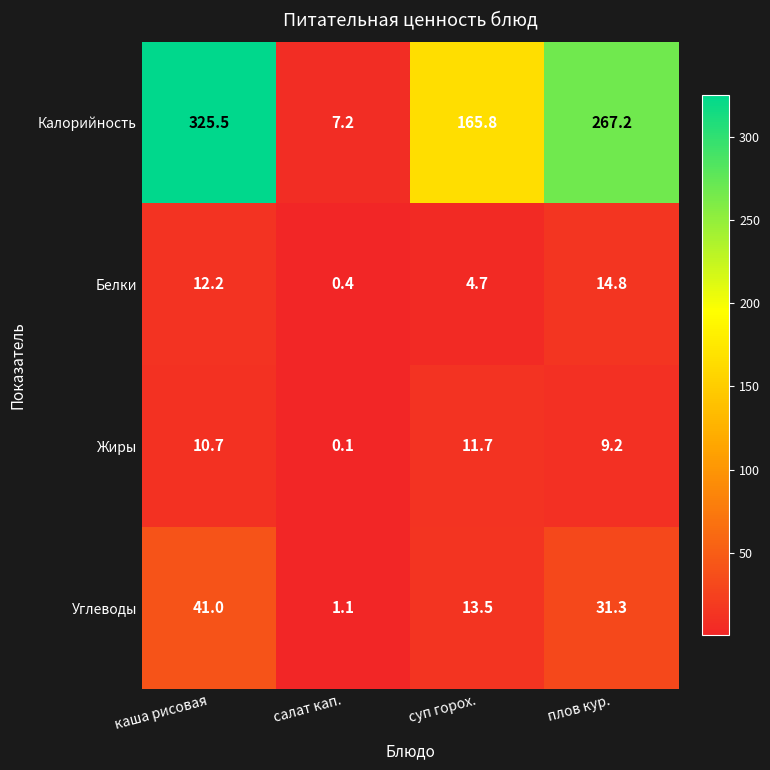

Reading left to right, list all the values displayed in this chart.

Калорийность: 325.5	7.2	165.8	267.2
Белки: 12.2	0.4	4.7	14.8
Жиры: 10.7	0.1	11.7	9.2
Углеводы: 41.0	1.1	13.5	31.3